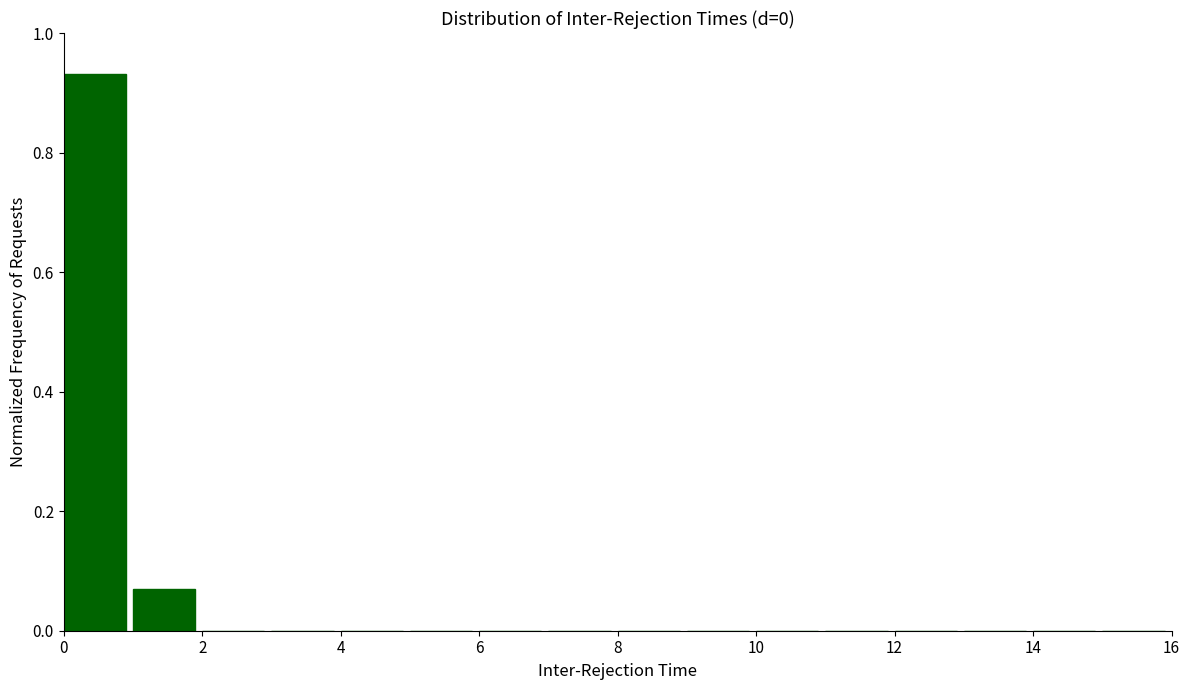

Over which range of the x-axis is the bar tallest?

0 to 1